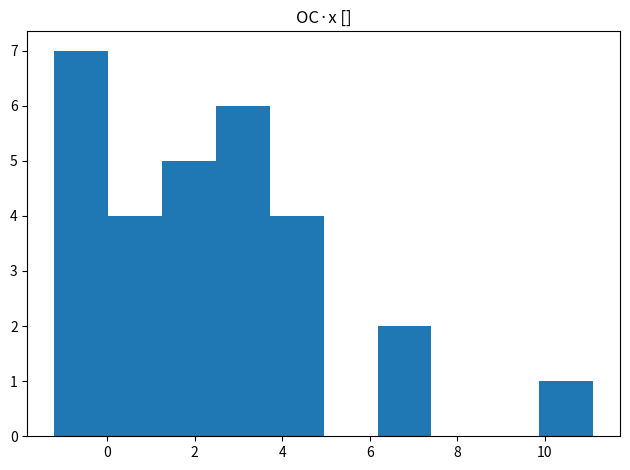

Reading left to right, list every bar in this chart as the range it spans on the x-axis followed by its height. Neither the bar edges nor the heights are printed on the chart, so give them approximately, as read against the axes.

-1.2 to 0.0: 7
0.0 to 1.2: 4
1.2 to 2.4: 5
2.4 to 3.8: 6
3.8 to 5.0: 4
5.0 to 6.2: 0
6.2 to 7.4: 2
7.4 to 8.6: 0
8.6 to 9.8: 0
9.8 to 11.2: 1